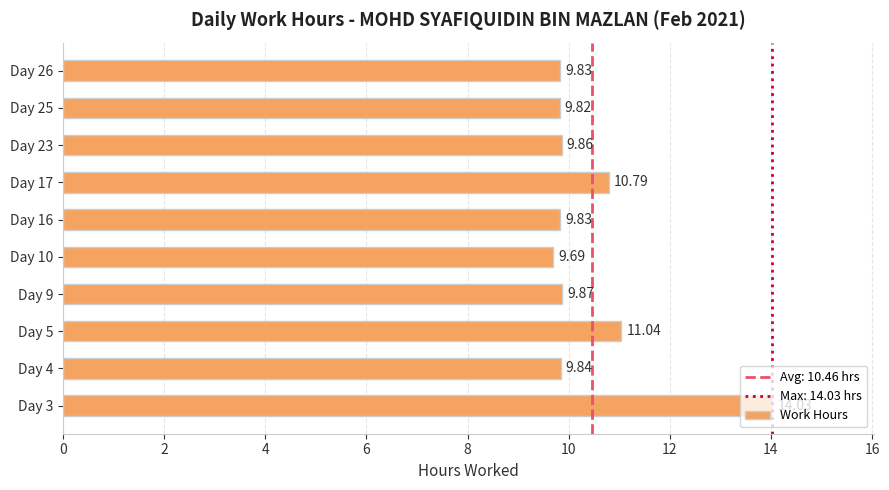

What is the difference between the maximum and minimum values?

4.3